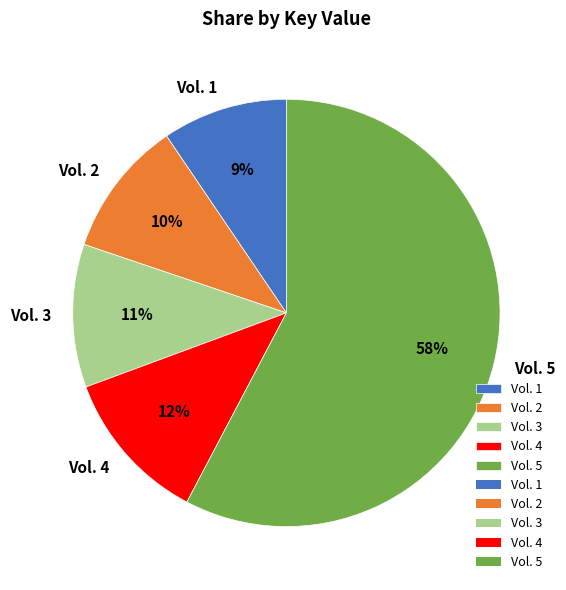

Count the number of slices in the pie.

5